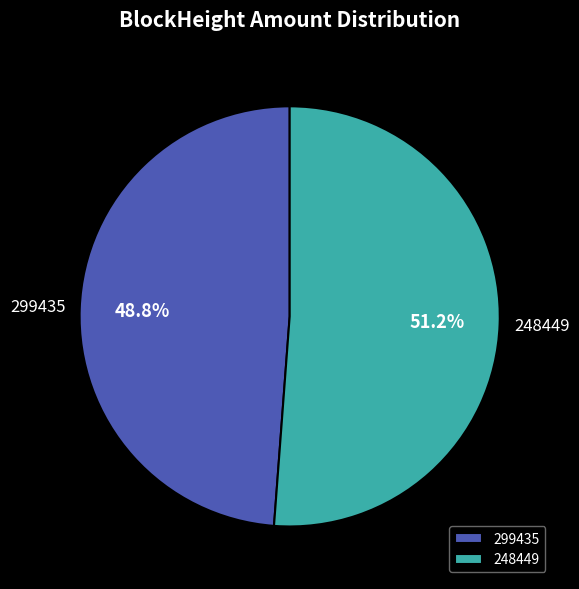

What percentage is the 248449 slice, to the nearest percent?

51%